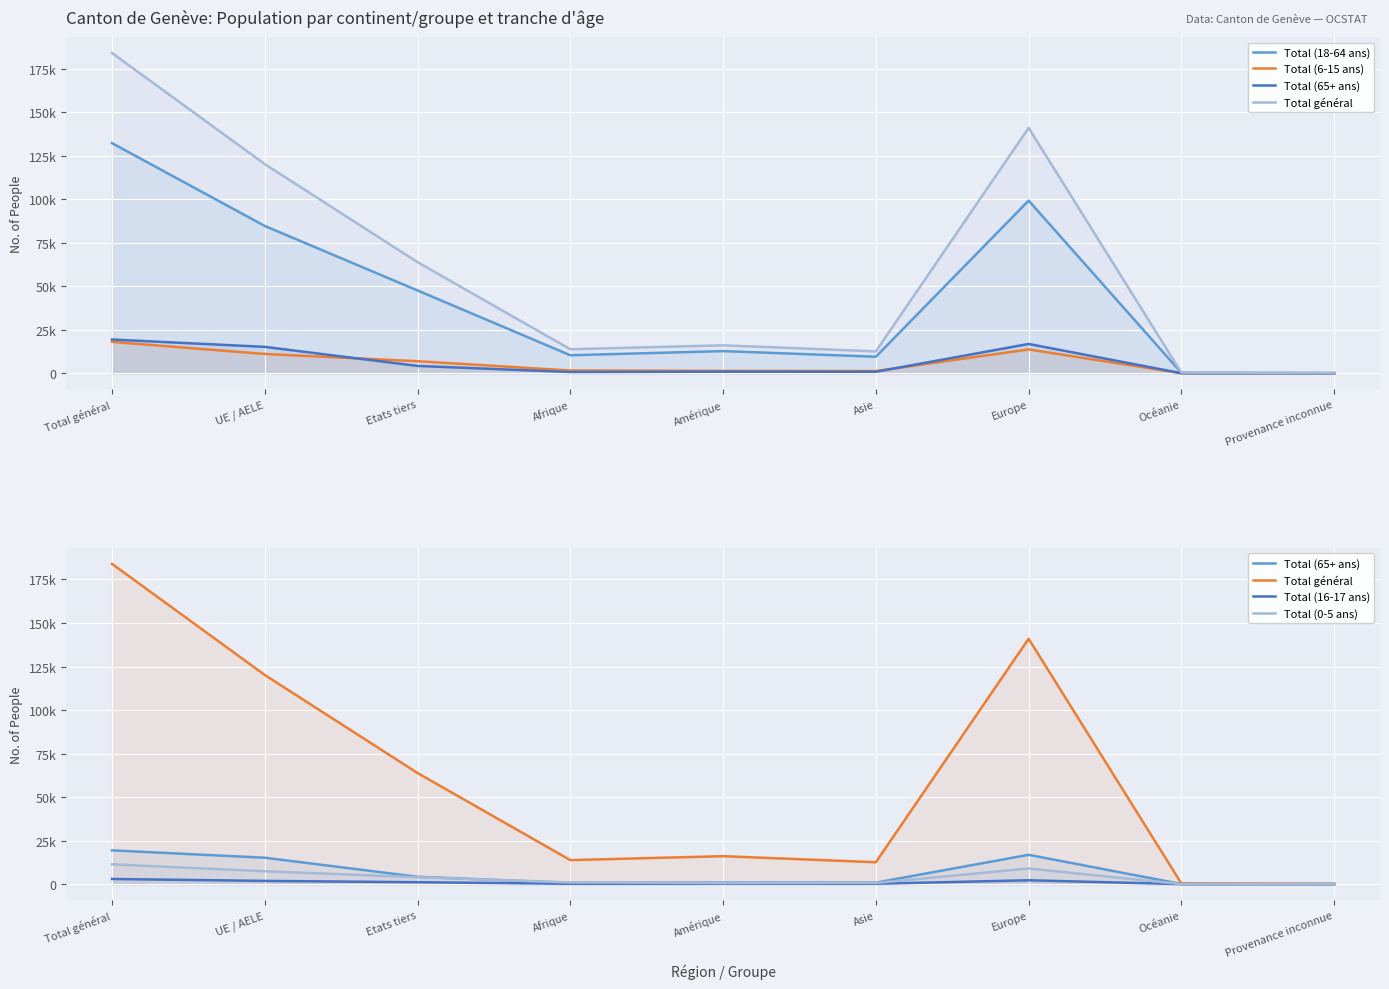

At which category does Total (16-17 ans) reach its first local peak?

Amérique